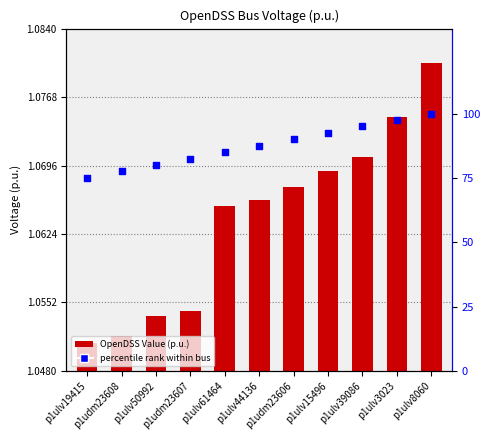

Which series reaches the maximum Y coordinate?

percentile rank within bus